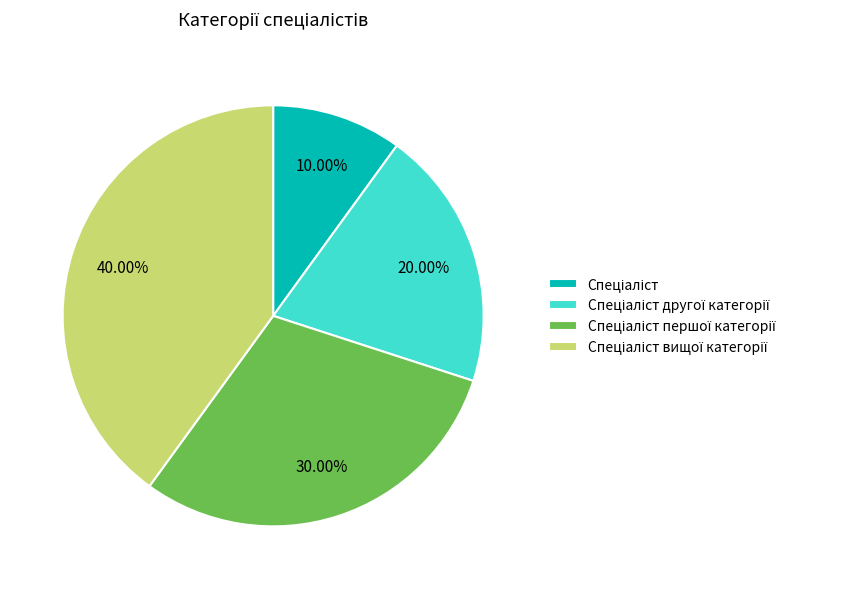

To the nearest percent, what is the average slice percentage?

25%